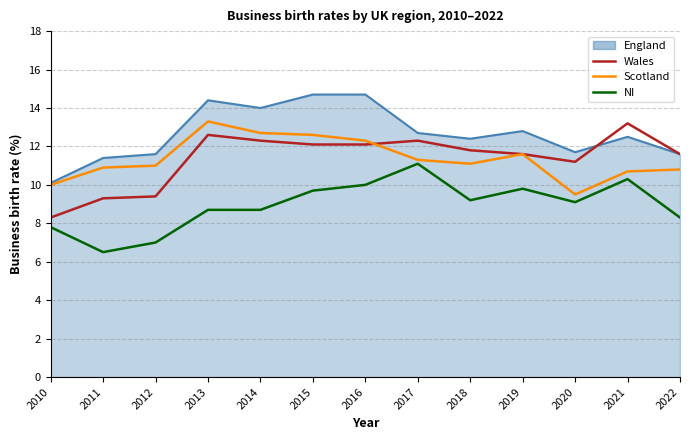

True or false: Scotland has a value of 5.8 at 2020.

False